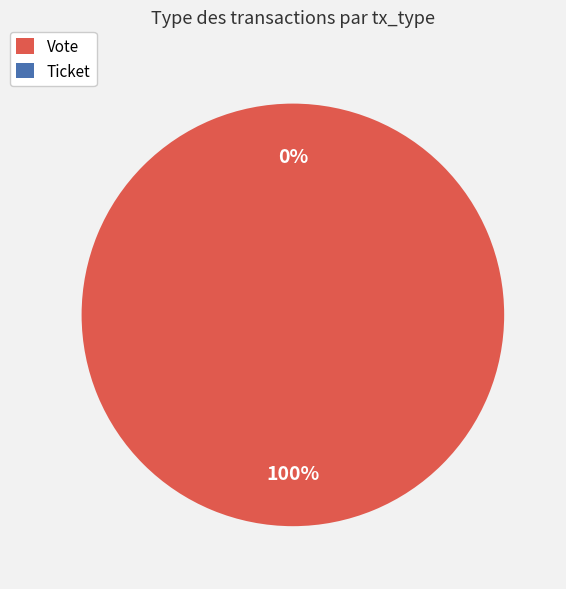

What is the smallest slice in the pie chart?

Ticket